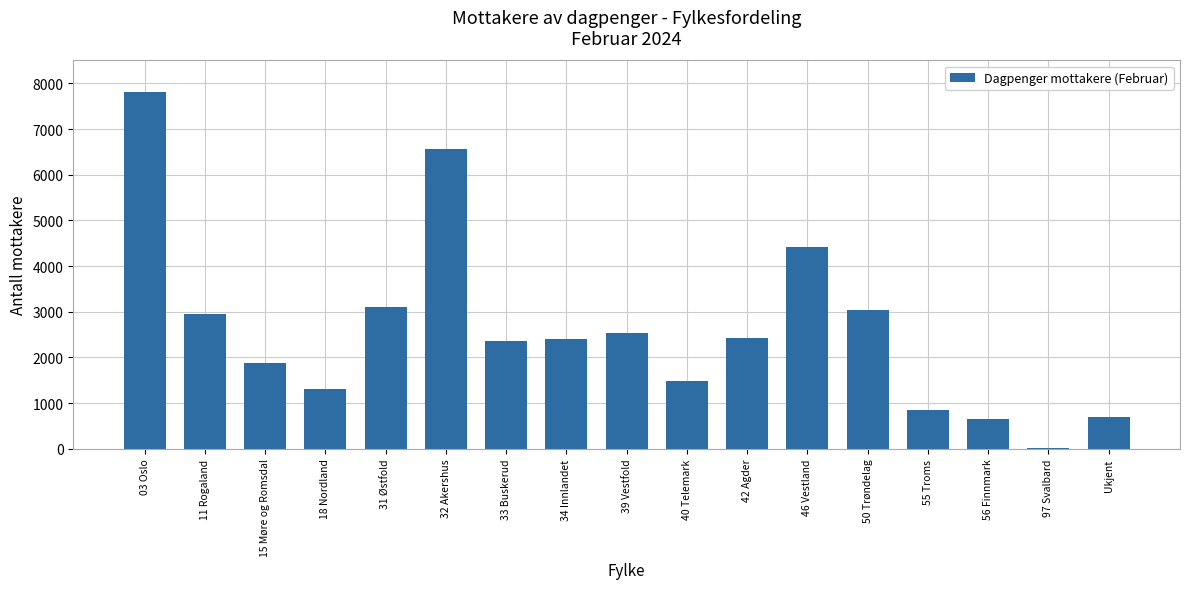

What is the sum of all values?

44512